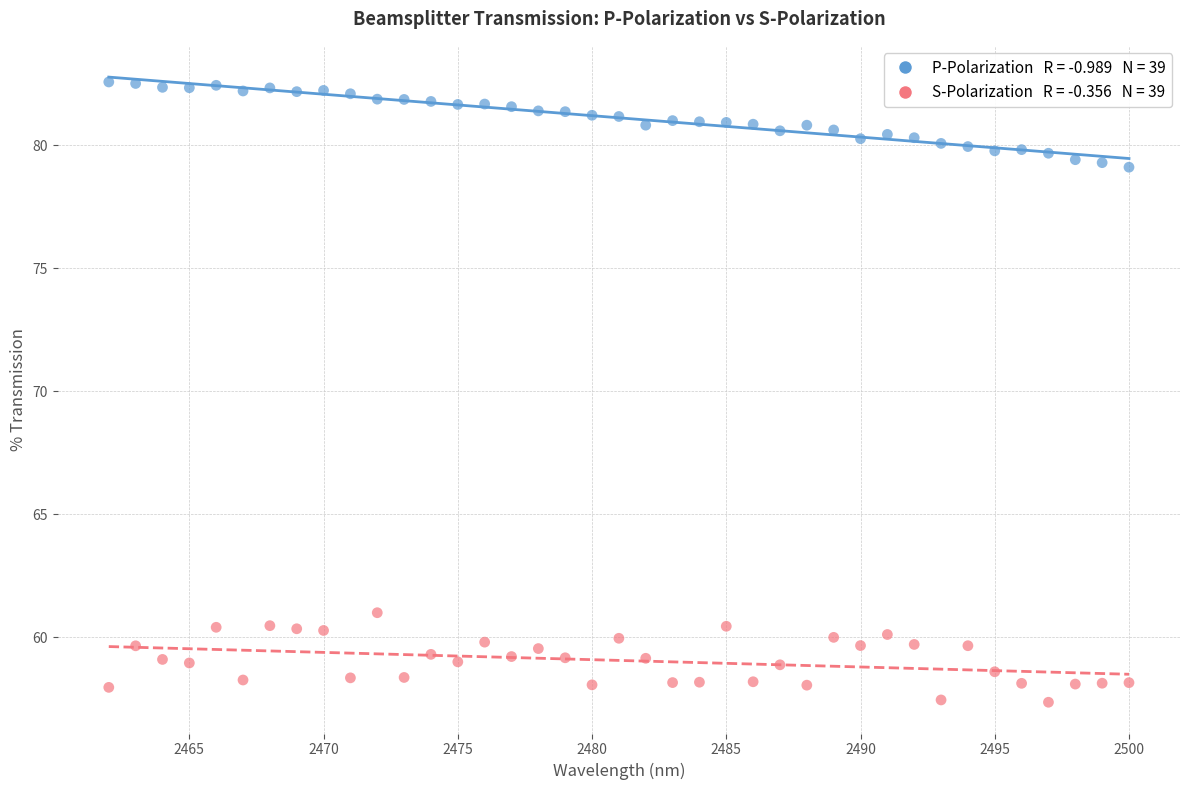

Across all data points, what is the range of X values (max minus min)?

38.0